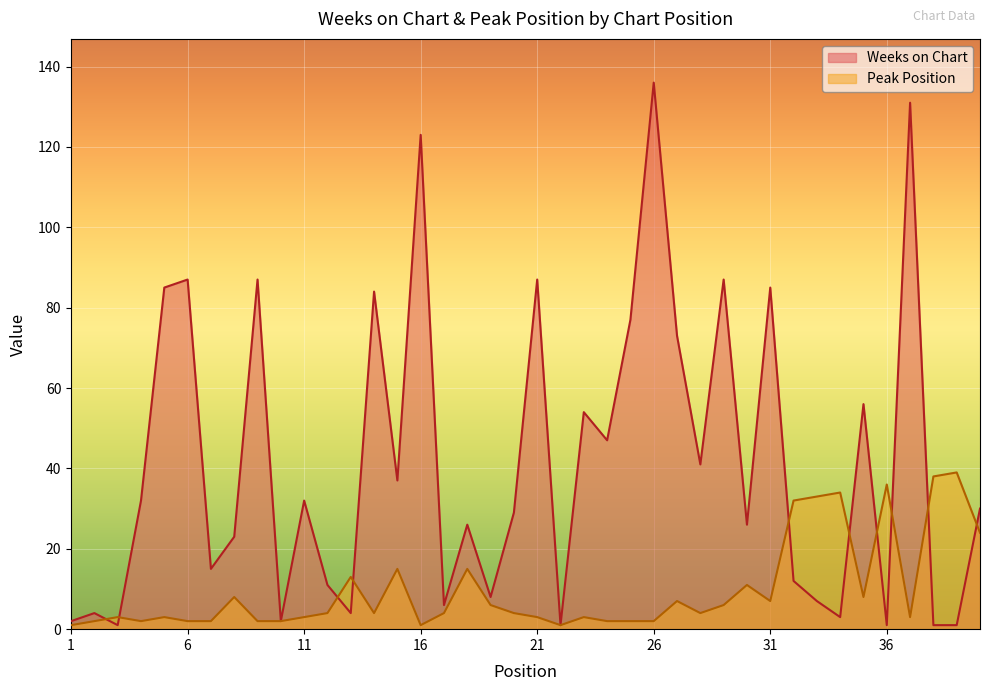

What is the difference between the Peak Position values at 25 and 3?

1